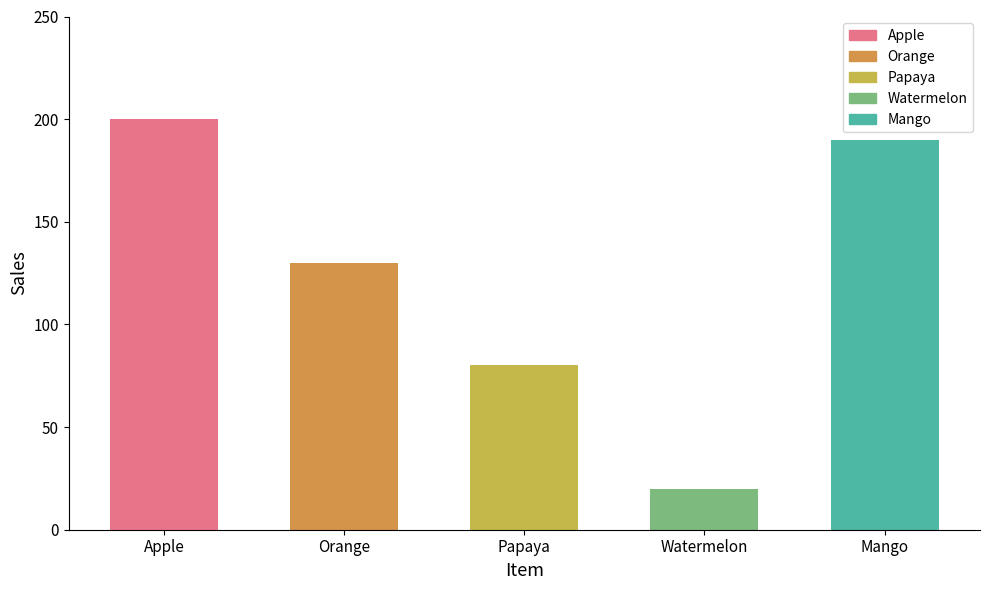

What is the difference between the values at Orange and Watermelon?

110